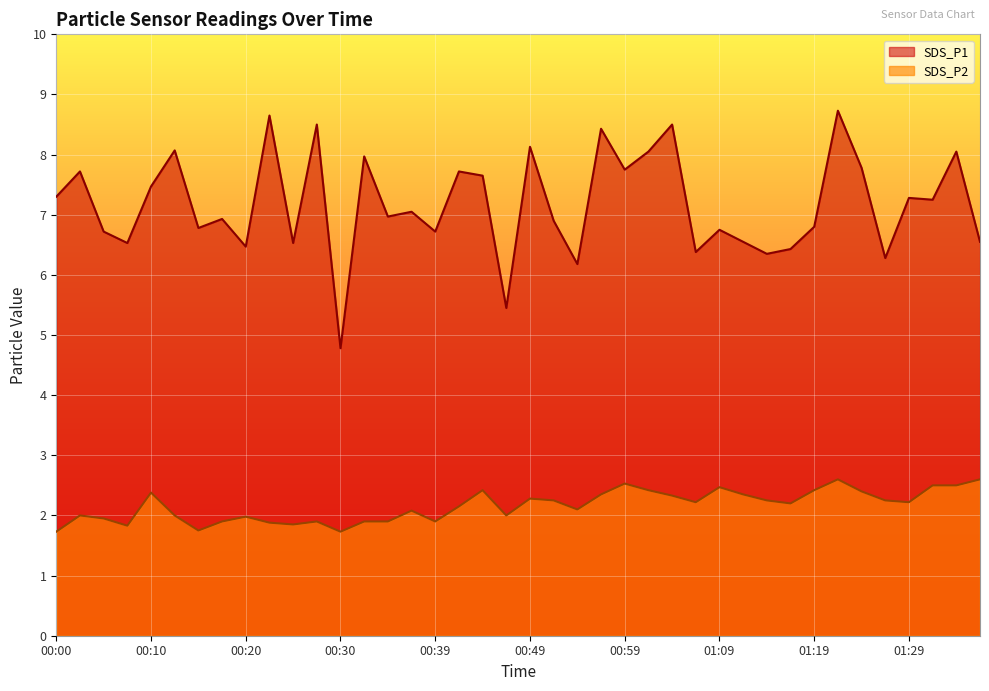

Which series has the largest total across all categories?

SDS_P1